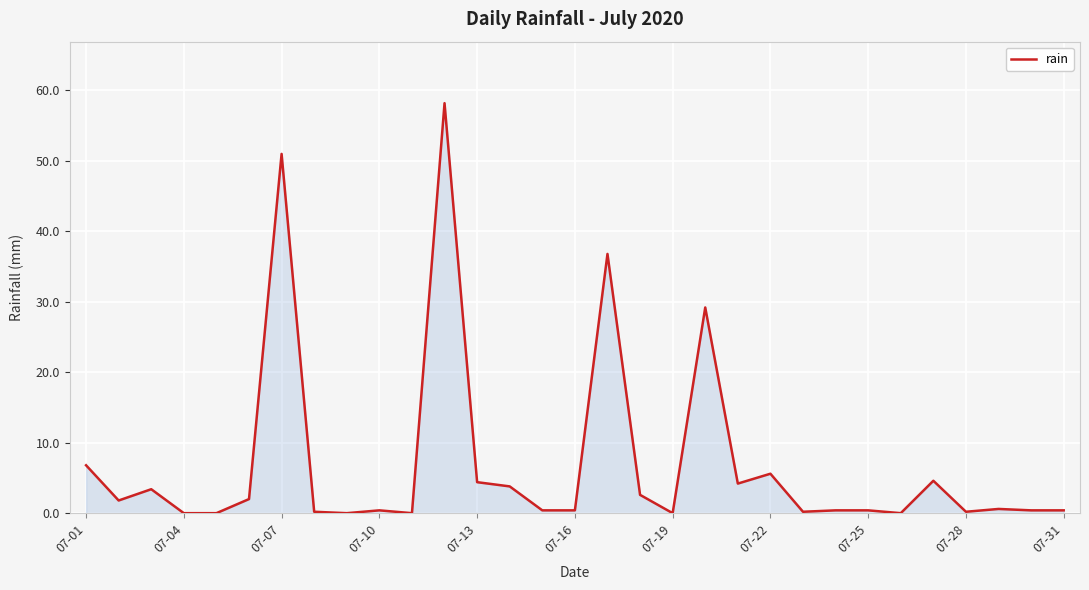

How many lines are shown in the chart?

1